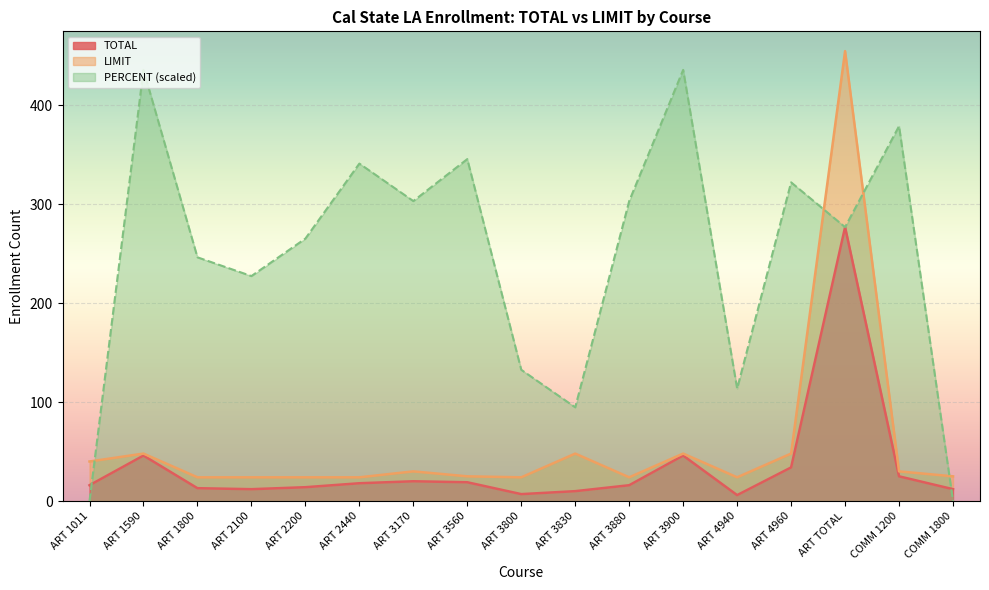

What is the total value across all series at ART 2200?

303.4